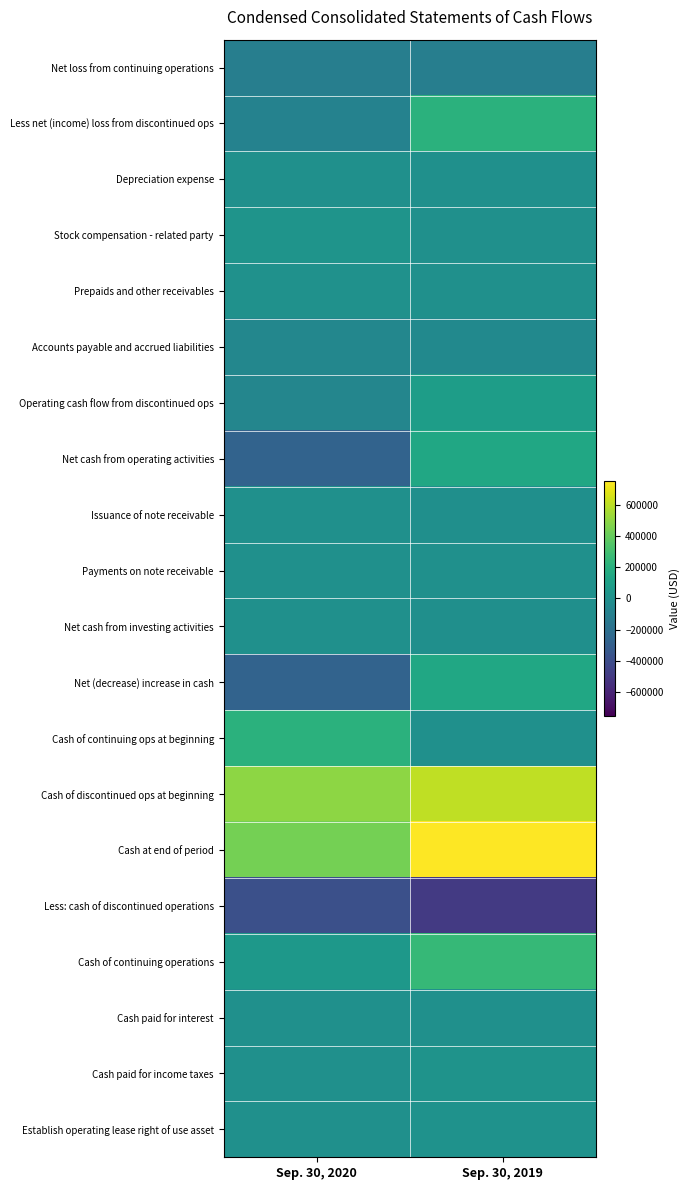

How many categories are shown in the chart?

2